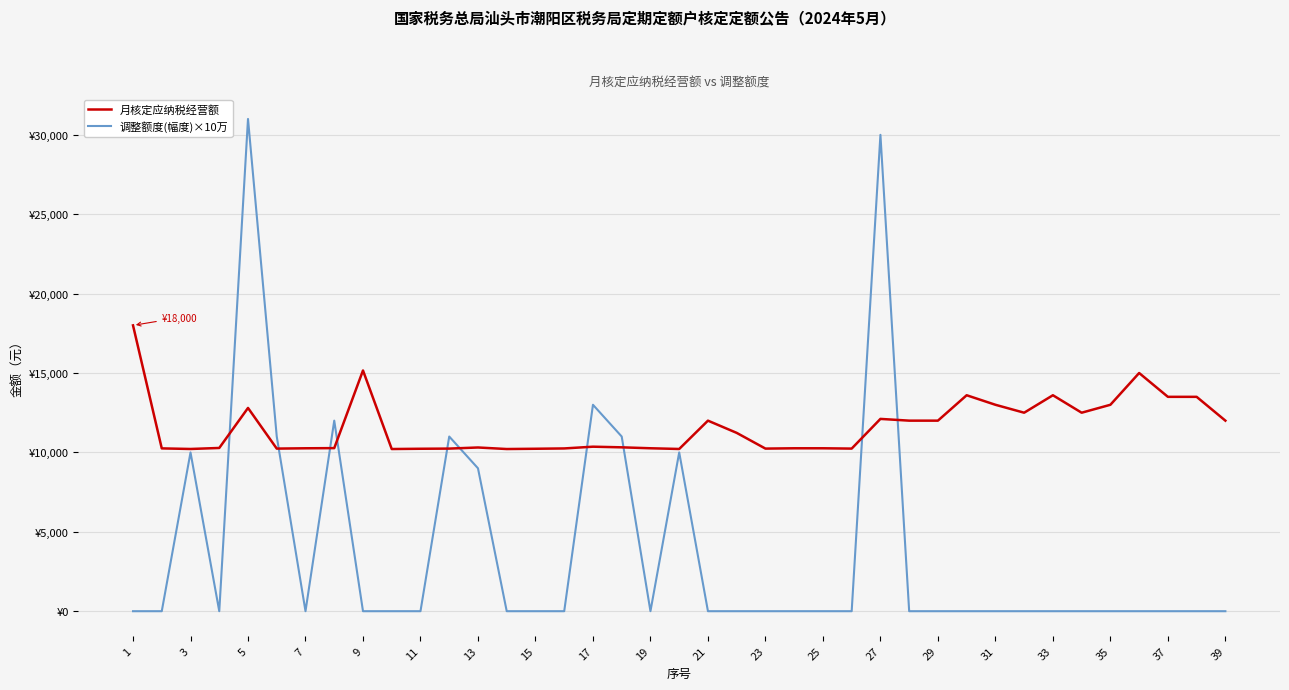

Rank the series by their maximum value, from lowest to highest.

月核定应纳税经营额, 调整额度(幅度)×10万